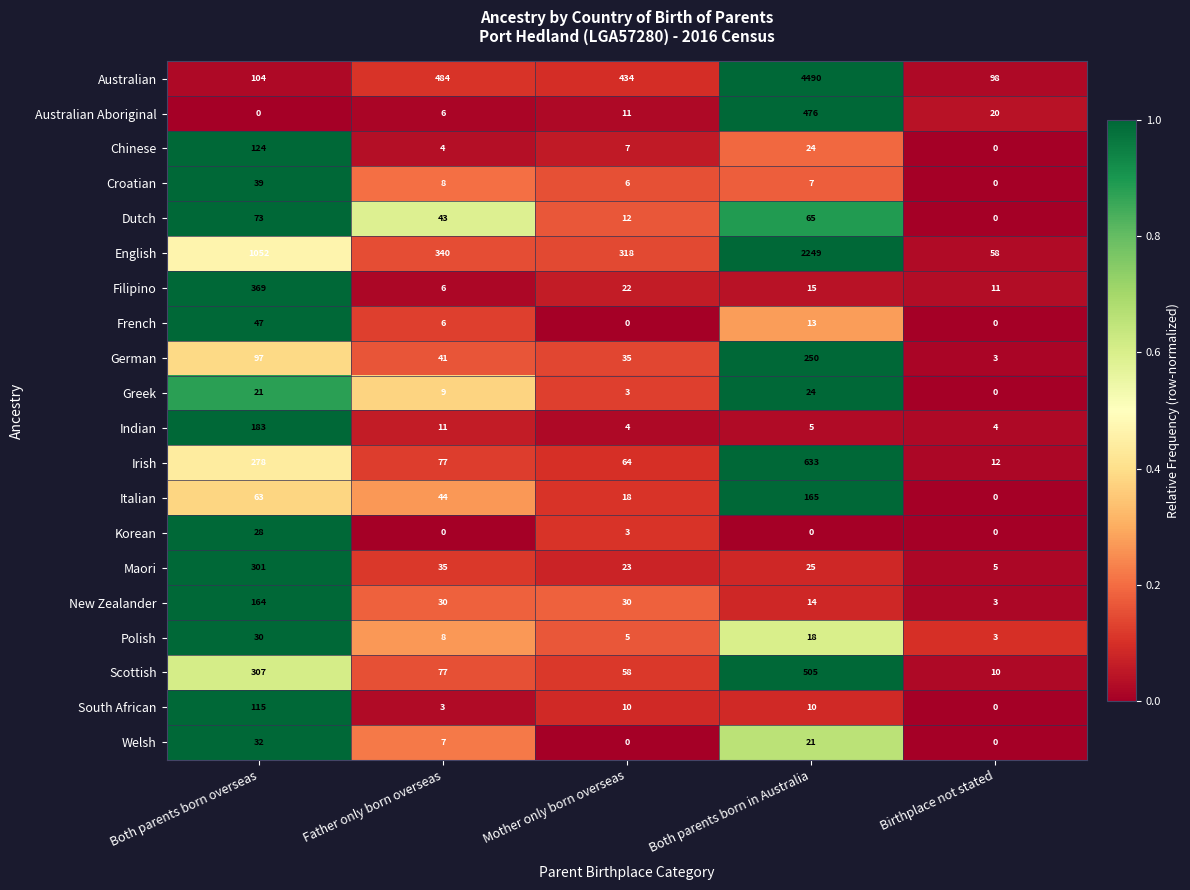

What is the difference between the highest and lowest values at Mother only born overseas?

434